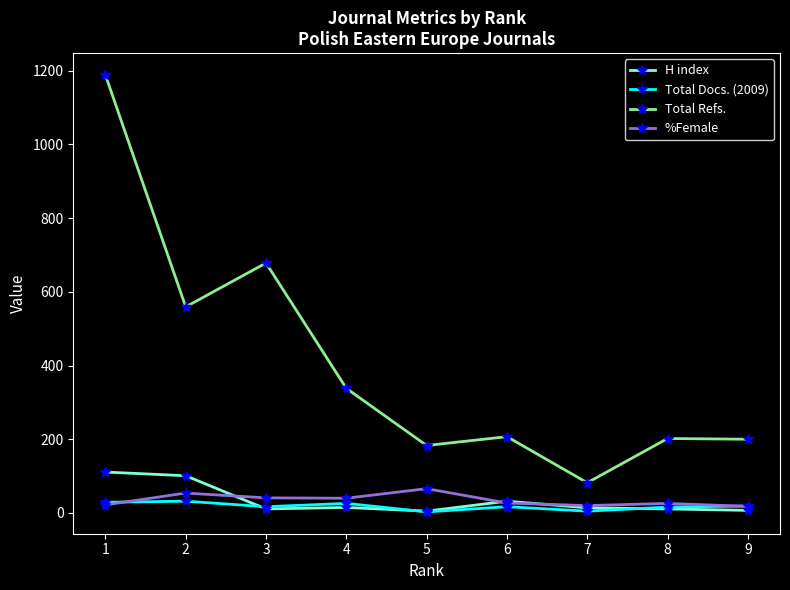

True or false: H index and %Female cross at least once.

True